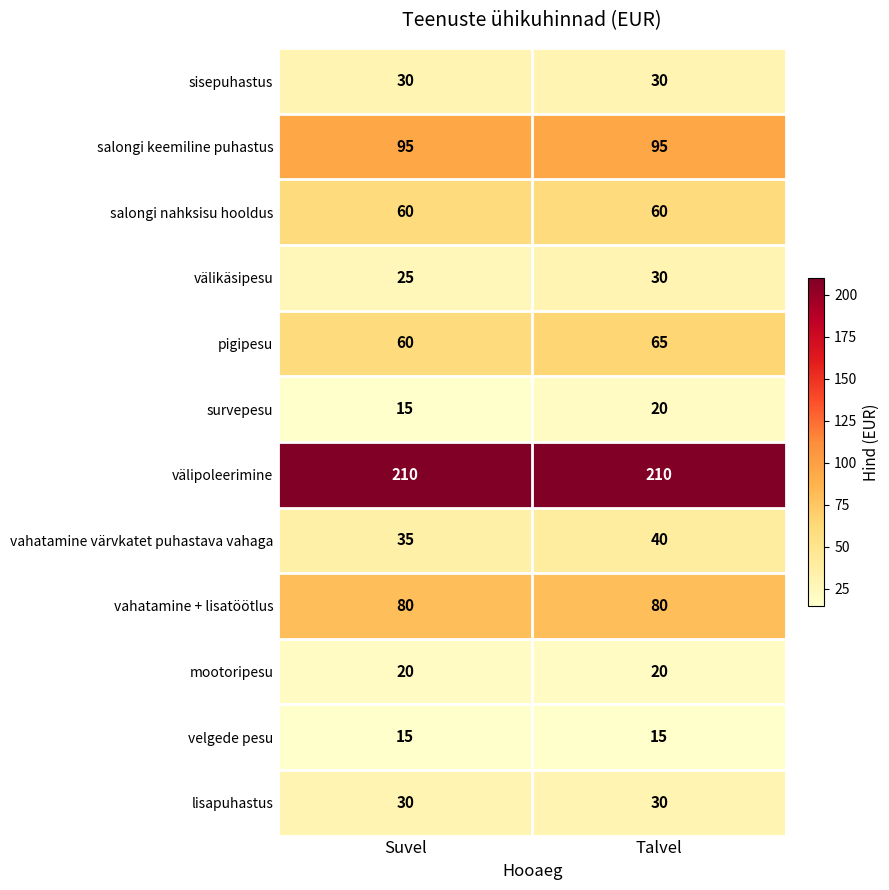

What is the difference between the highest and lowest values at Talvel?

195